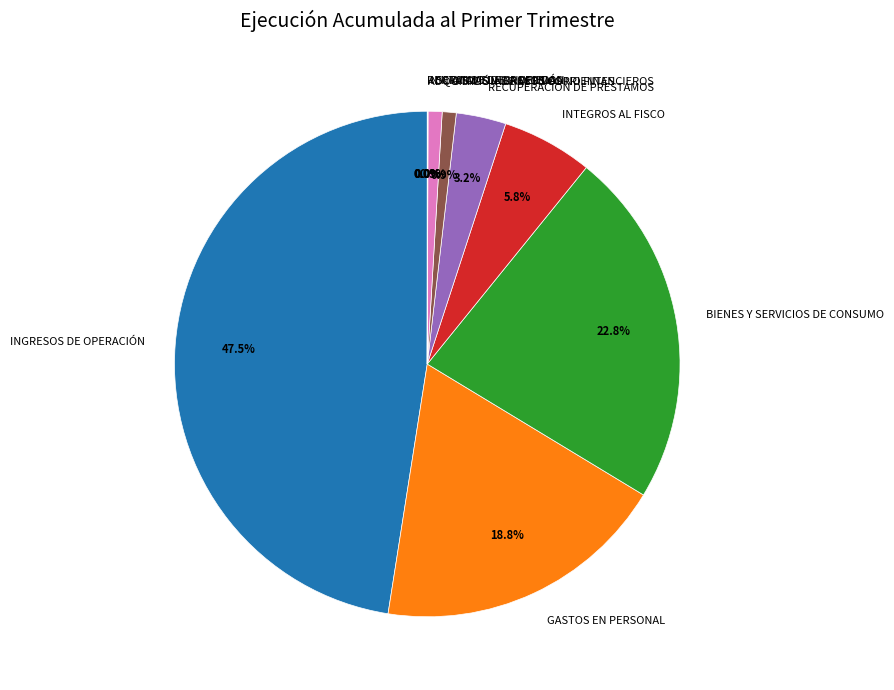

What percentage is the SERVICIO DE LA DEUDA slice, to the nearest percent?

1%